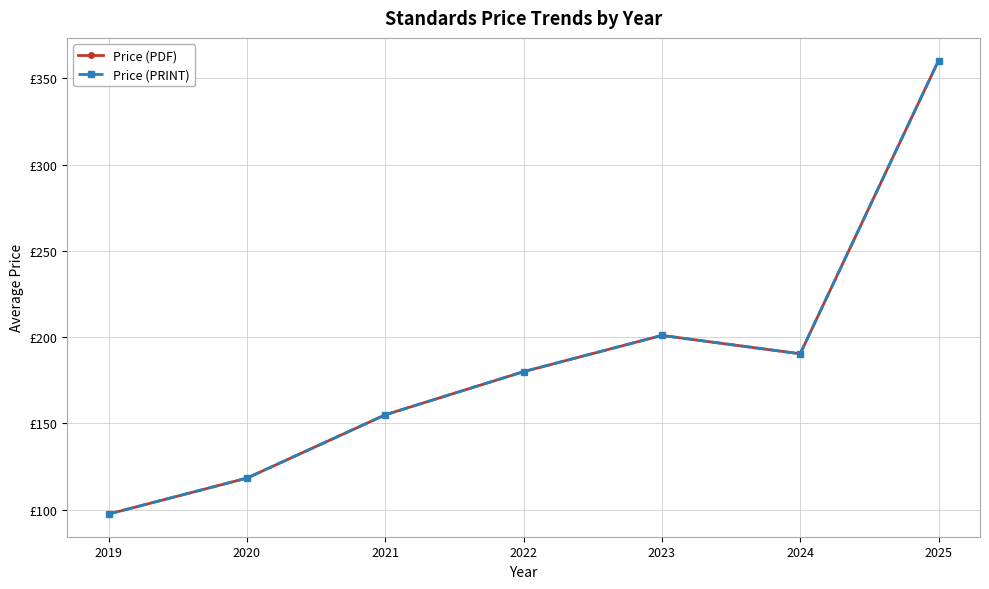

True or false: Price (PDF) and Price (PRINT) intersect in this chart.

False